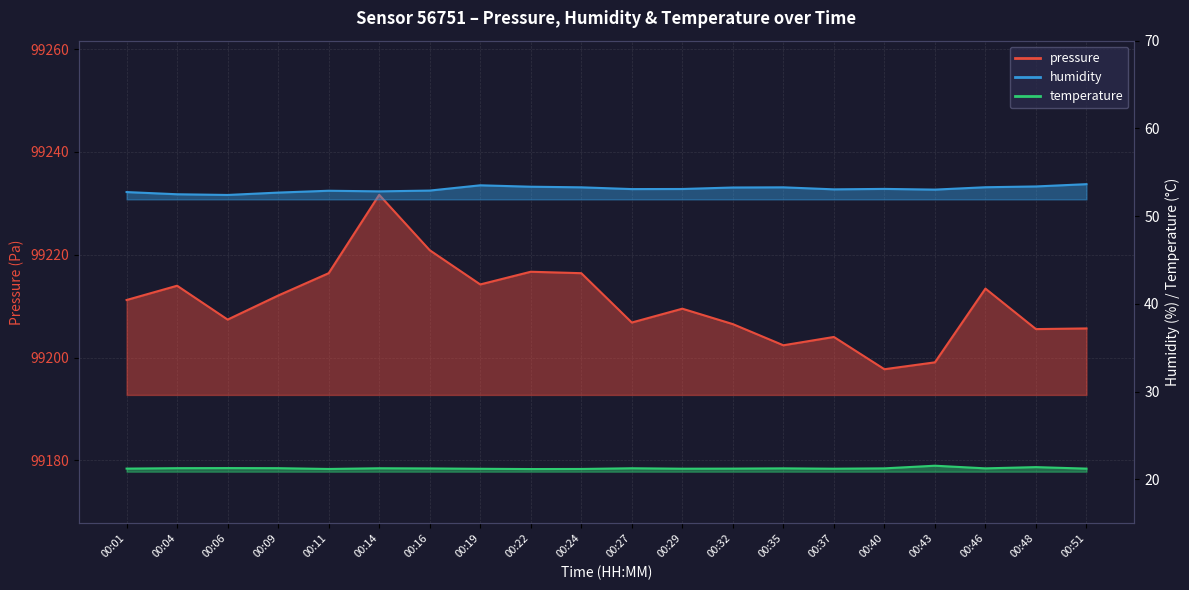

Which label corresponds to the smallest value in the chart?

00:22